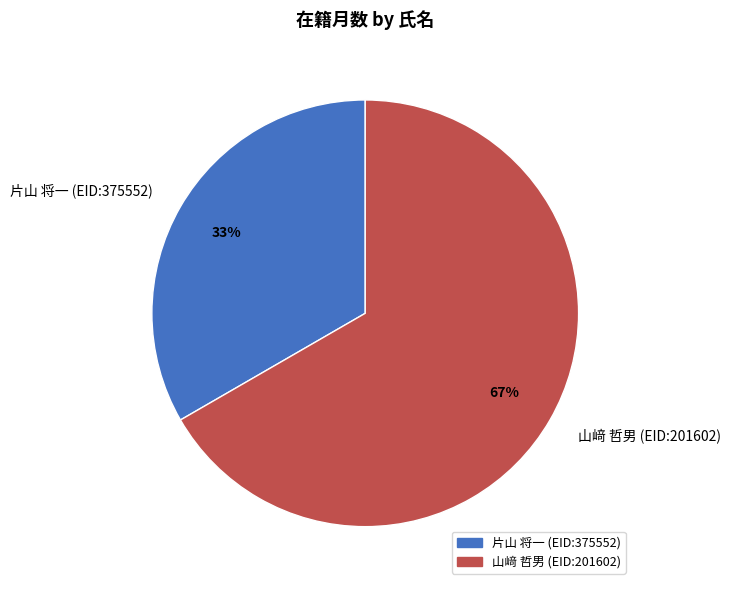

Rank the categories by value from lowest to highest.

片山 将一 (EID:375552), 山﨑 哲男 (EID:201602)